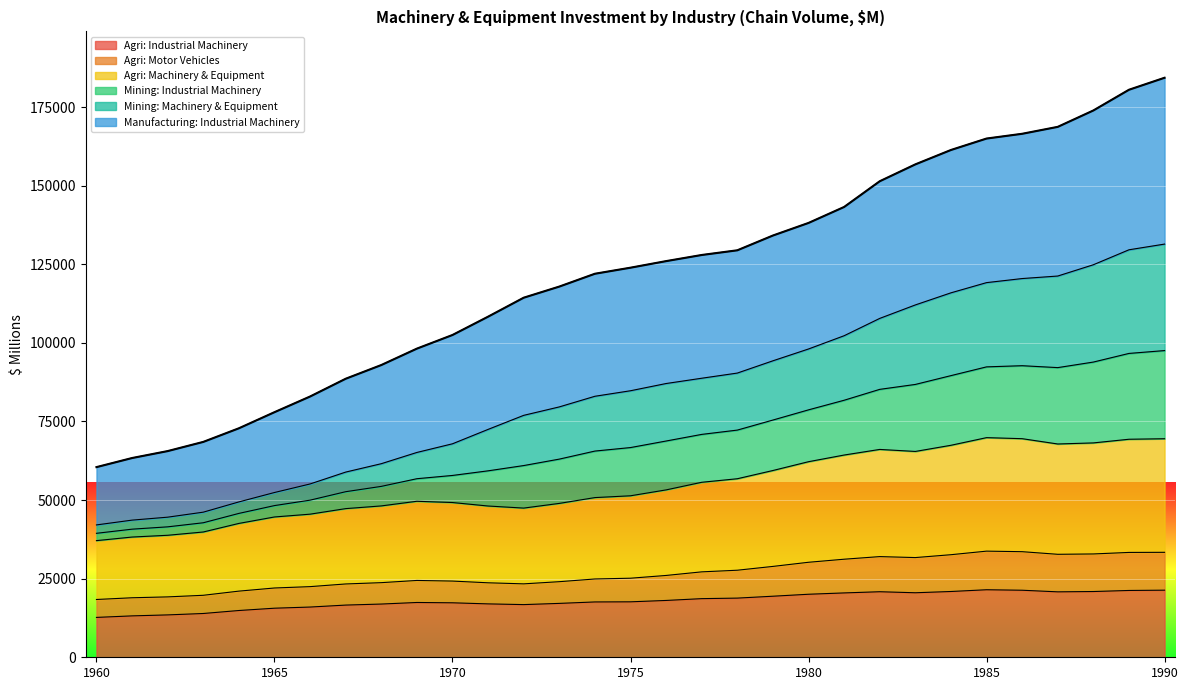

Where is the first local maximum for Agri: Machinery & Equipment?

1969